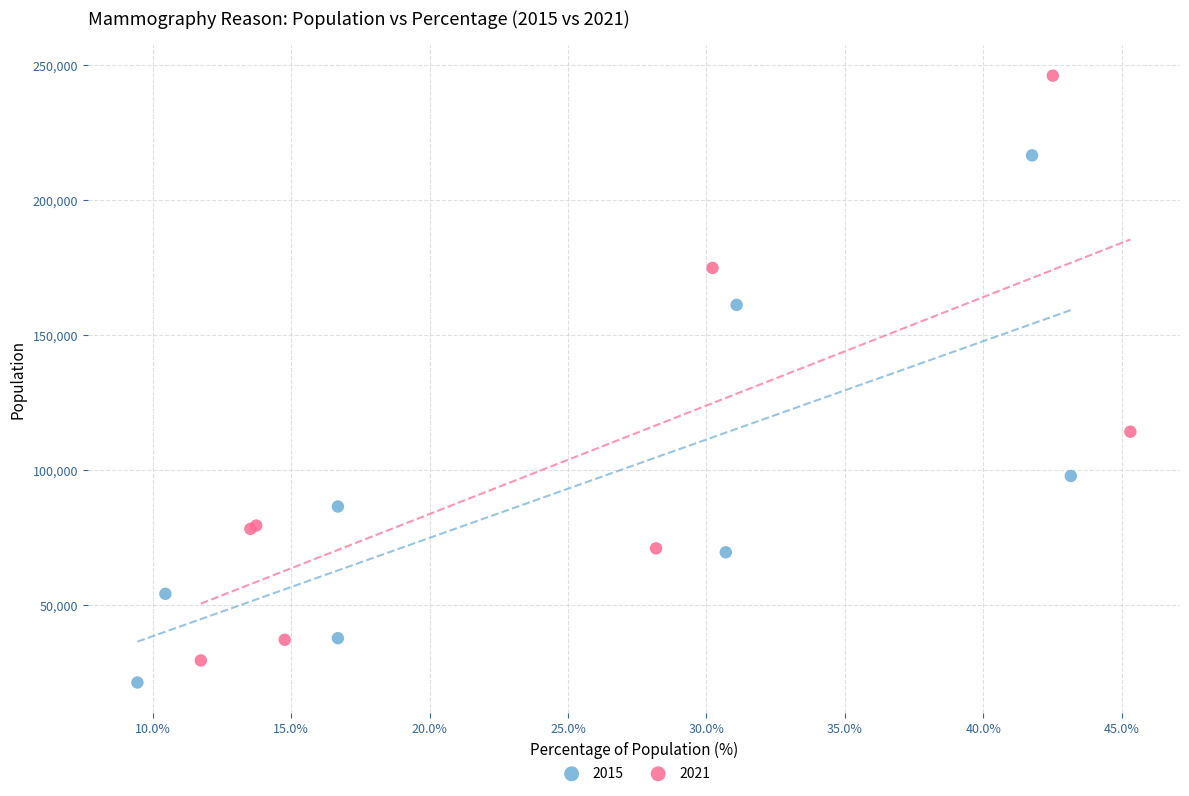

Which series has the widest spread of Y values?

2021